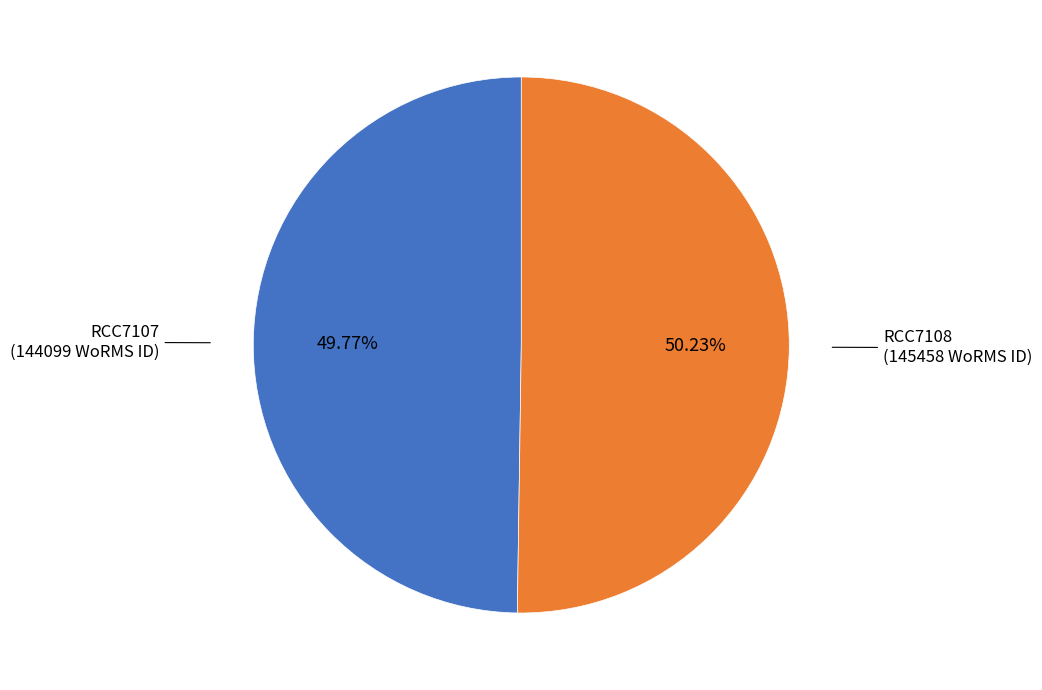

Is there any slice that represents more than half of the pie?

Yes